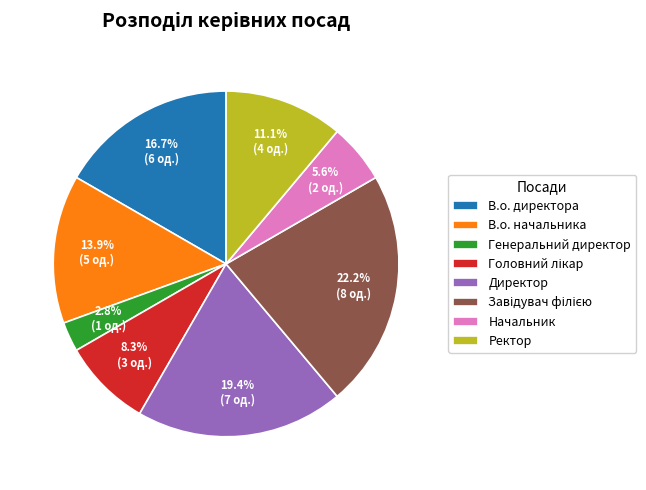

Which category has the smallest portion of the pie?

Генеральний директор